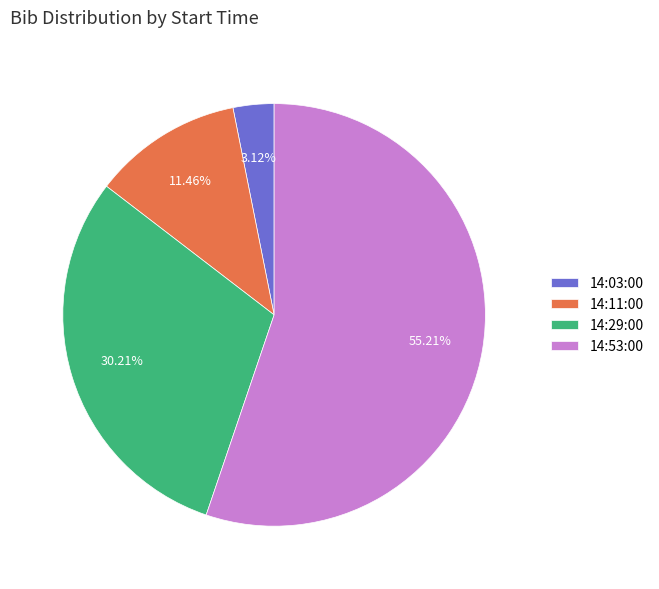

Which category accounts for the majority?

14:53:00